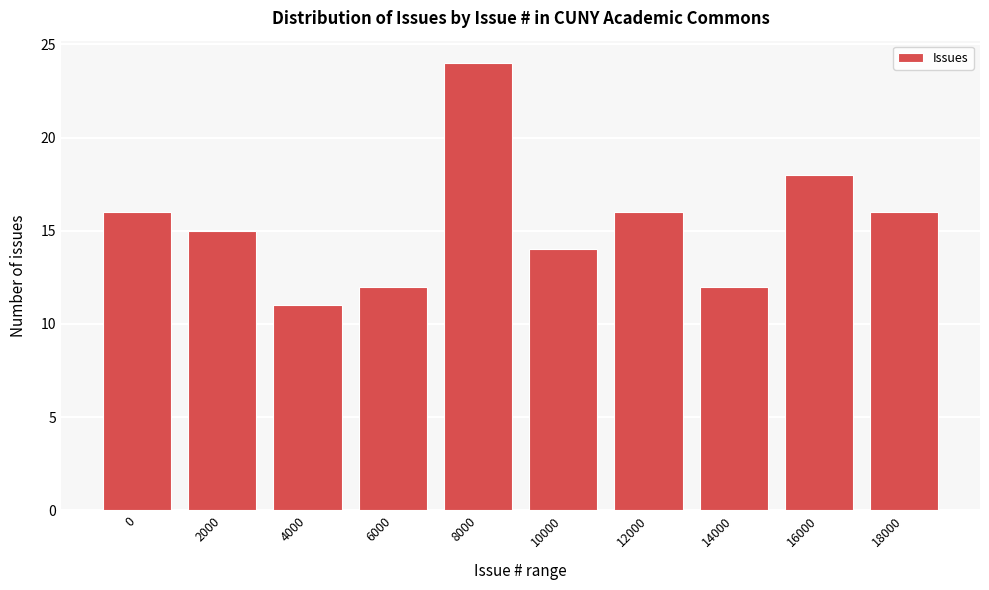

Reading left to right, list all the values displayed in this chart.

0=16	2000=15	4000=11	6000=12	8000=24	10000=14	12000=16	14000=12	16000=18	18000=16